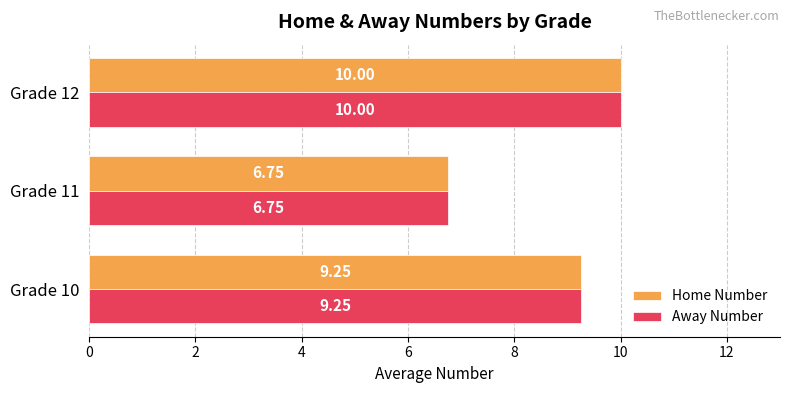

What is the total value across all series at Grade 12?

20.0